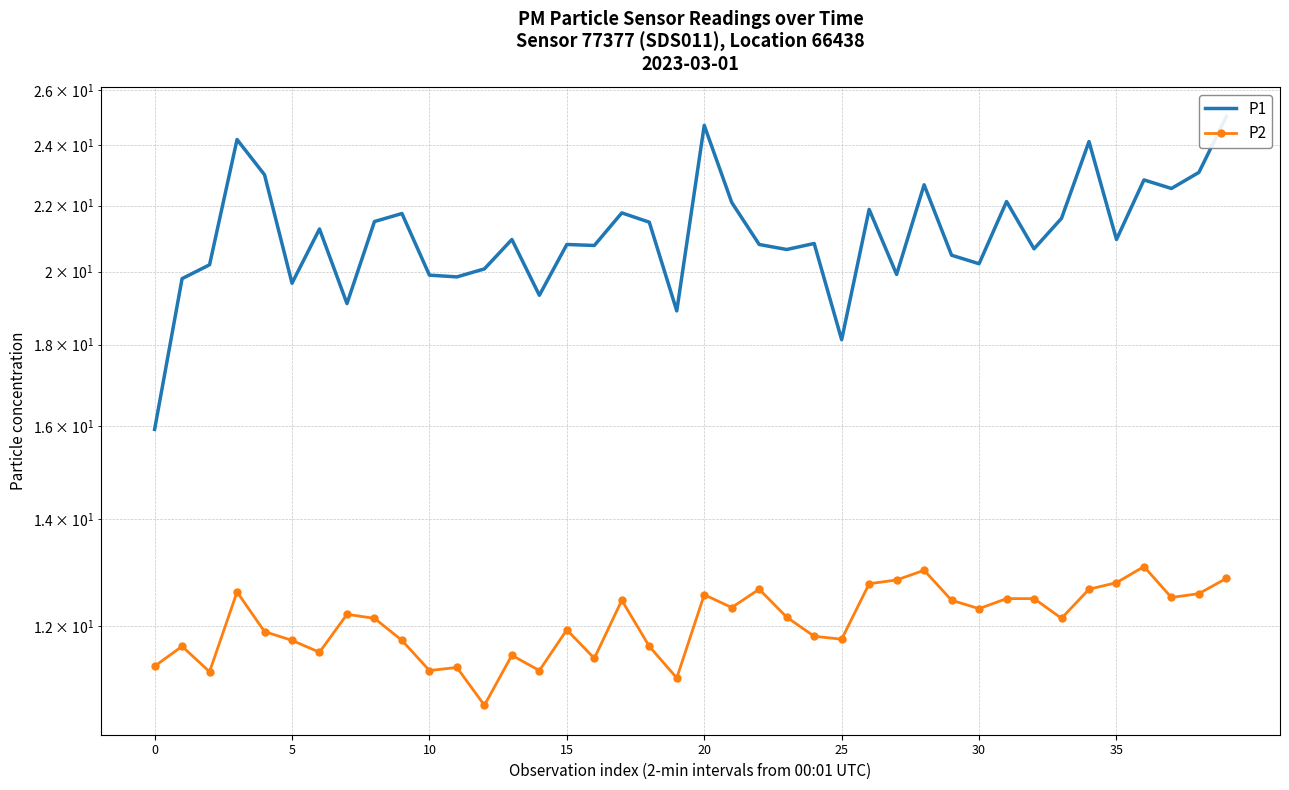

Reading left to right, transcribe all the data shown in this chart.

P1: 15.9	19.8	20.2	24.2	23.0	19.7	21.3	19.1	21.5	21.8	19.9	19.9	20.1	20.9	19.3	20.8	20.8	21.8	21.5	18.9	24.7	22.1	20.8	20.6	20.8	18.1	21.9	19.9	22.7	20.5	20.2	22.1	20.7	21.6	24.1	20.9	22.8	22.6	23.1	25.0
P2: 11.3	11.7	11.2	12.6	11.9	11.8	11.6	12.2	12.1	11.8	11.2	11.3	10.7	11.5	11.2	11.9	11.4	12.4	11.7	11.1	12.6	12.3	12.7	12.2	11.8	11.8	12.8	12.8	13.0	12.4	12.3	12.5	12.5	12.1	12.7	12.8	13.1	12.5	12.6	12.8